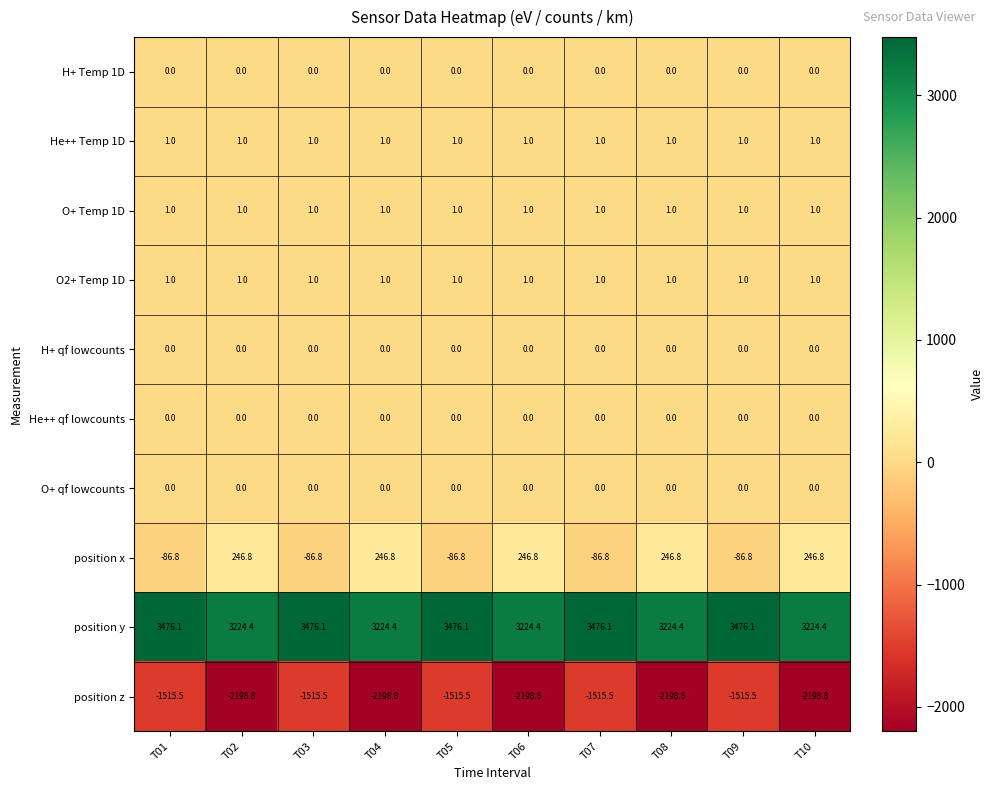

What is the sum of all position z values?

-18571.5